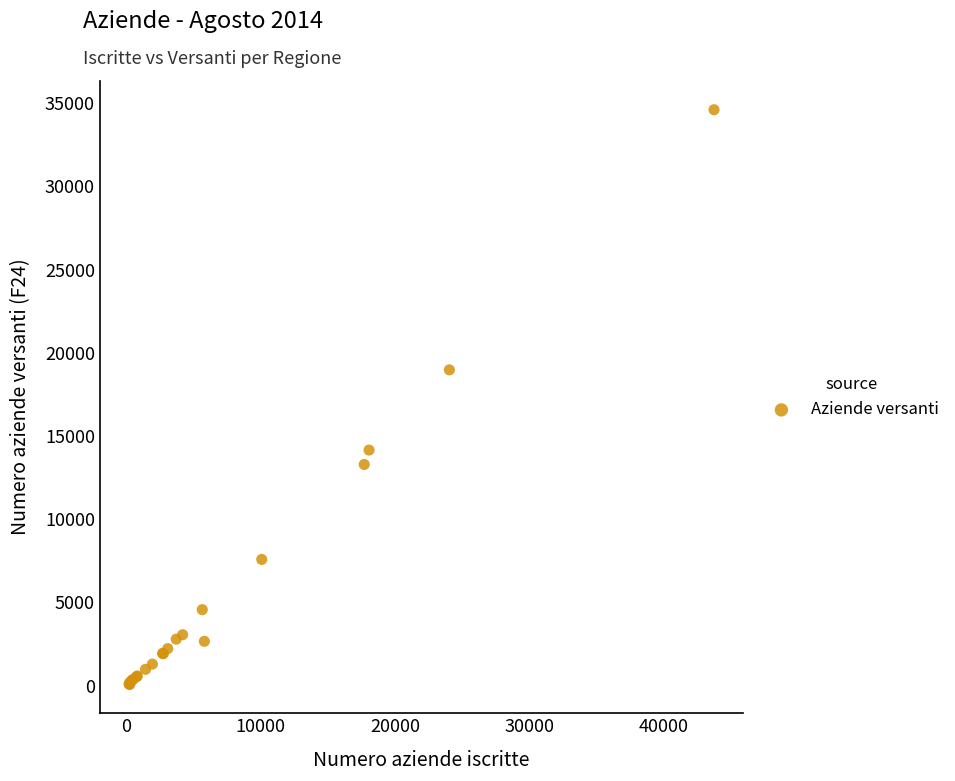

What Y value in the scatter plot is closest to 17333?

18972